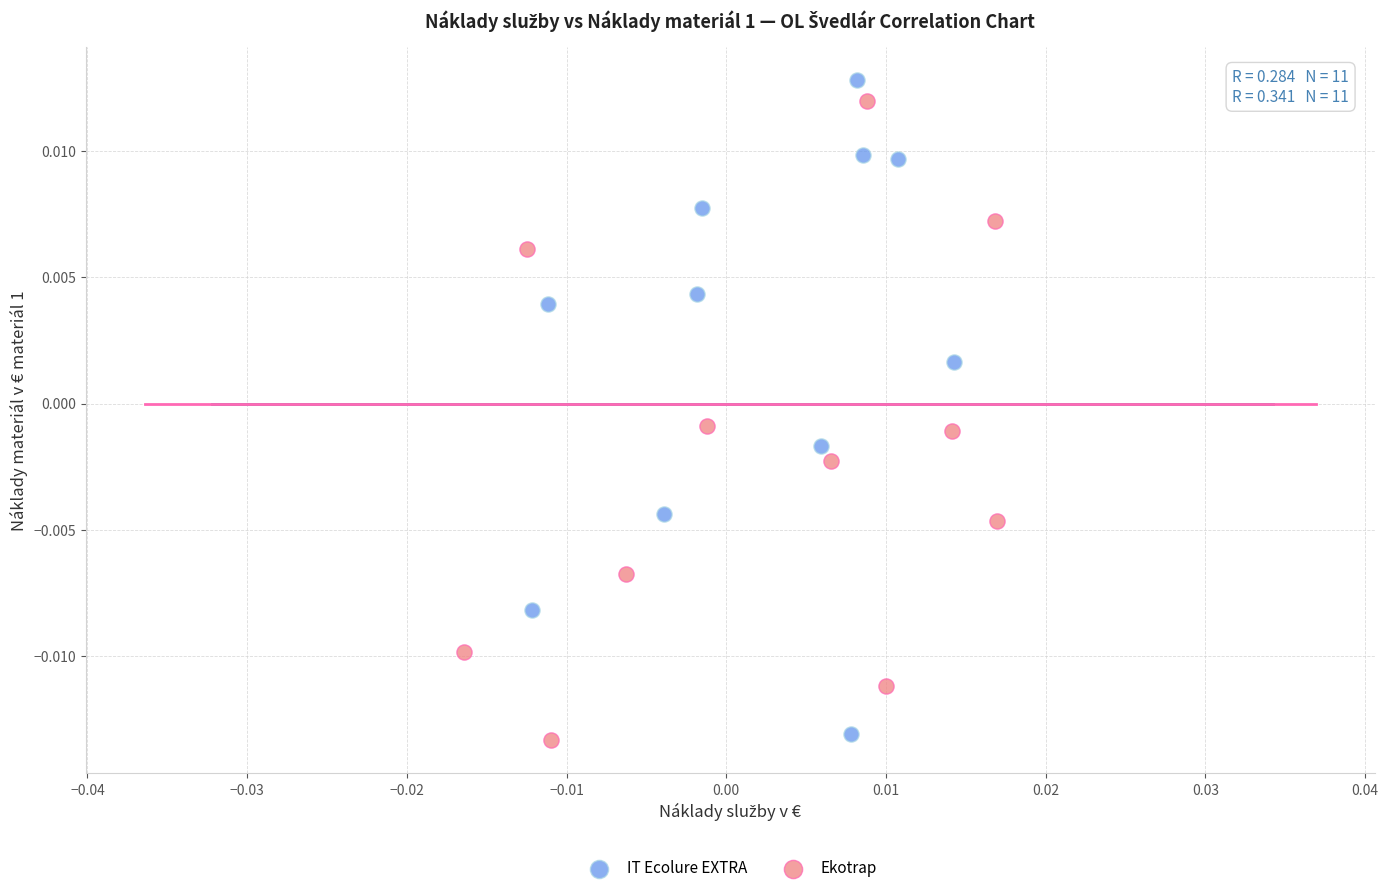

Which series reaches the minimum Y coordinate?

Ekotrap